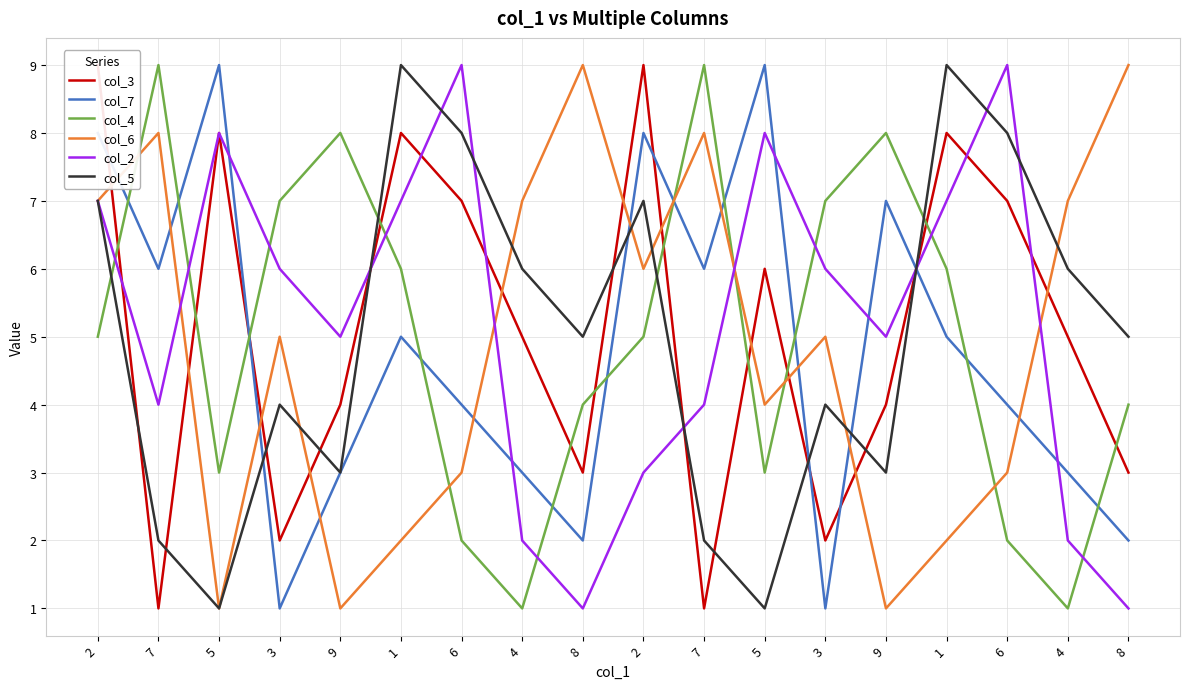

What is the label of the 9th point from the right?

2